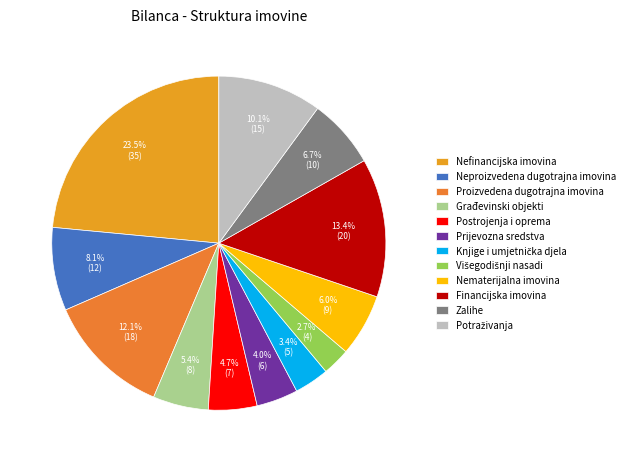

What percentage is NOT represented by Financijska imovina?

86.6%